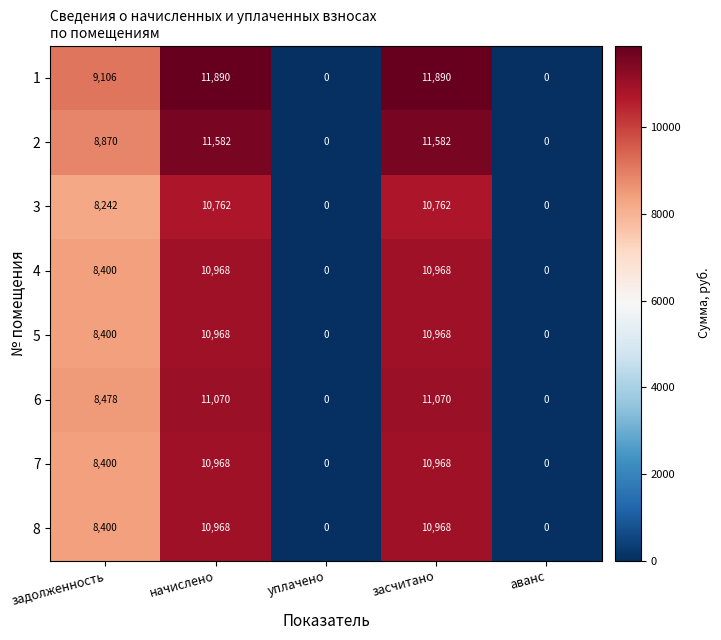

At how many categories does at least one series exceed 2831?

3